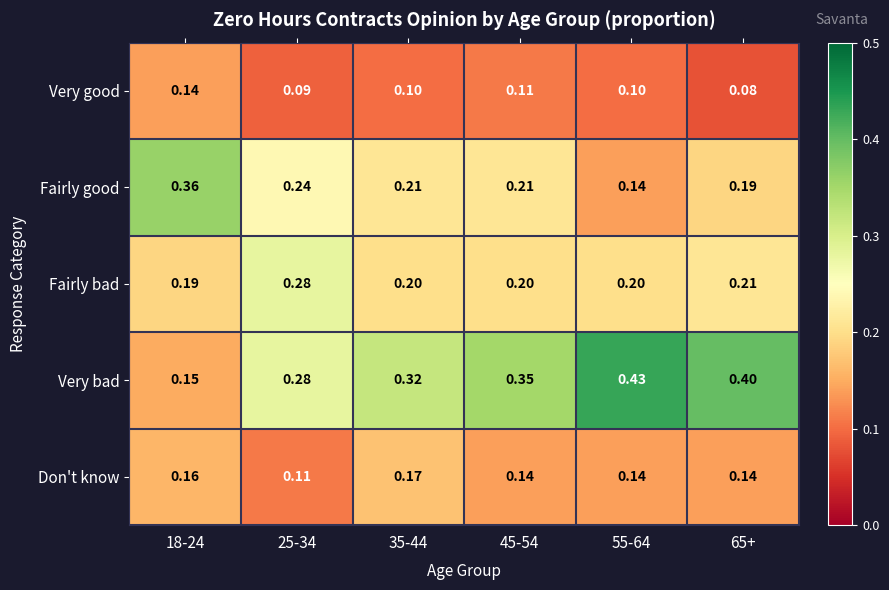

Count the number of categories in the chart.

6